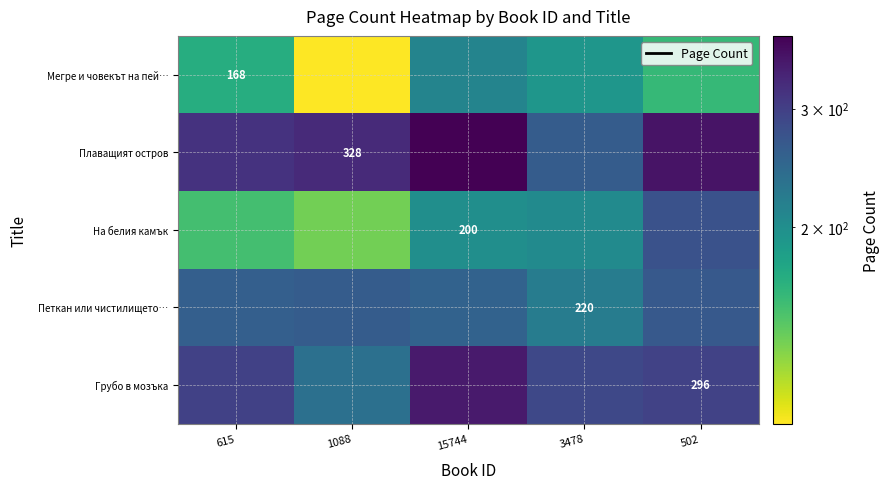

What value does the Петкан или чистилището… series have at 615?

257